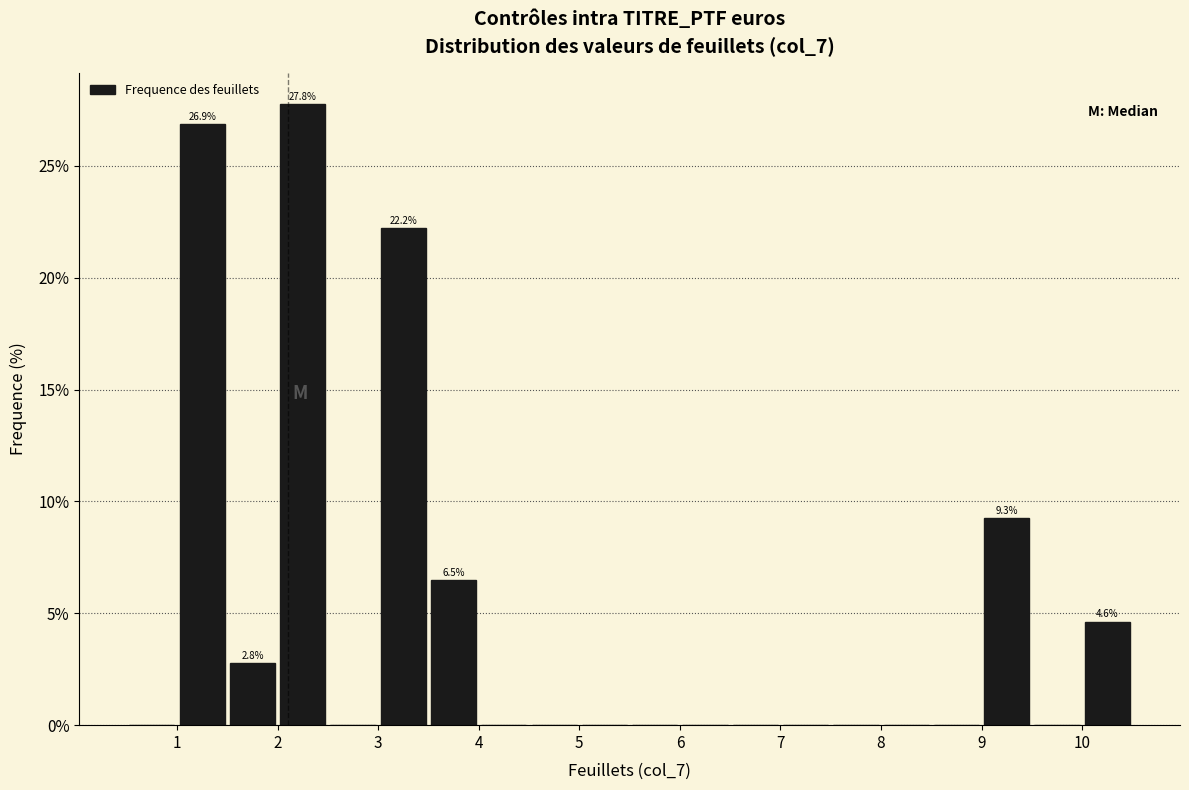

Which range on the x-axis has the tallest bar?

2.0 to 2.5